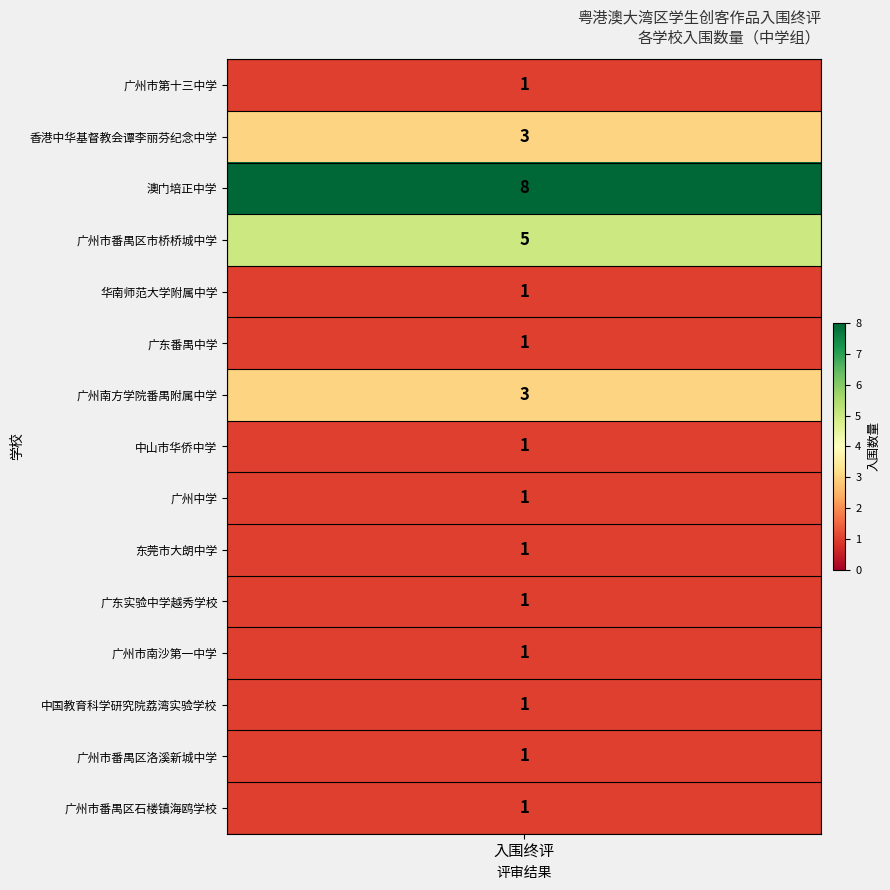

Reading left to right, transcribe all the data shown in this chart.

counts=1	1=3	2=8	3=5	4=1	5=1	6=3	7=1	8=1	9=1	10=1	11=1	12=1	13=1	14=1